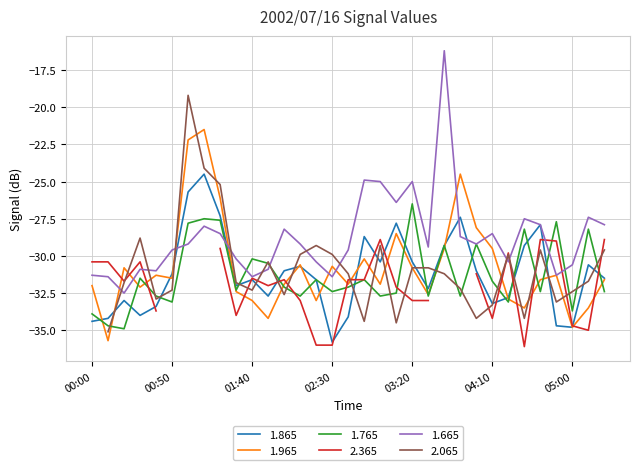

The 1.765 series shows -57.3 at 00:00. True or false?

False